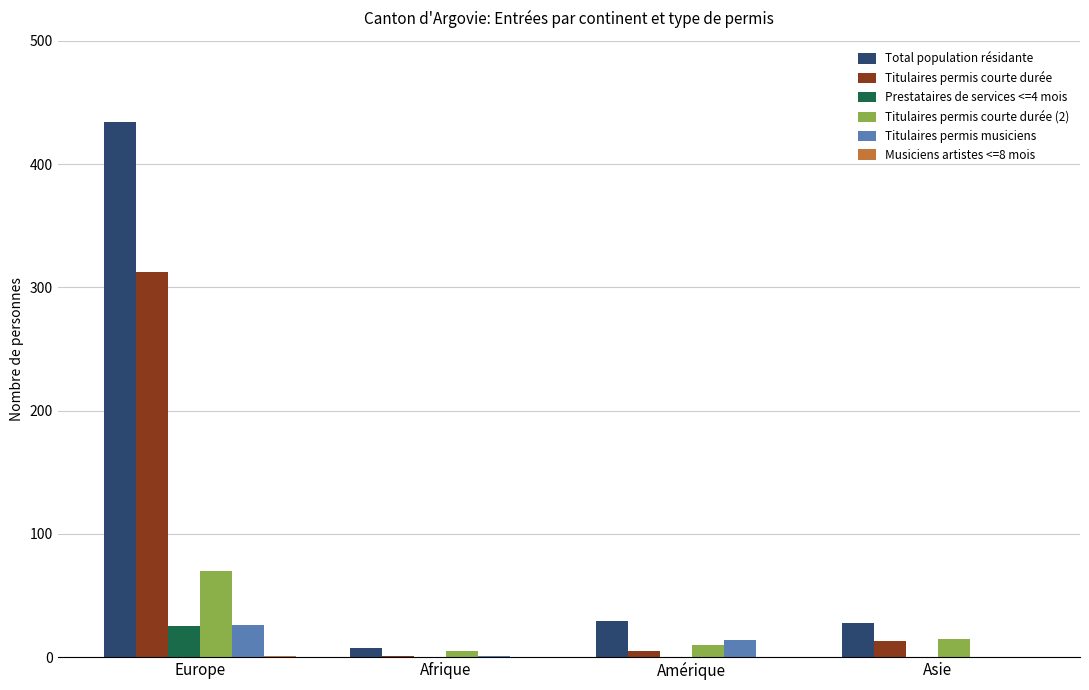

Which series has the largest range (max minus min)?

Total population résidante